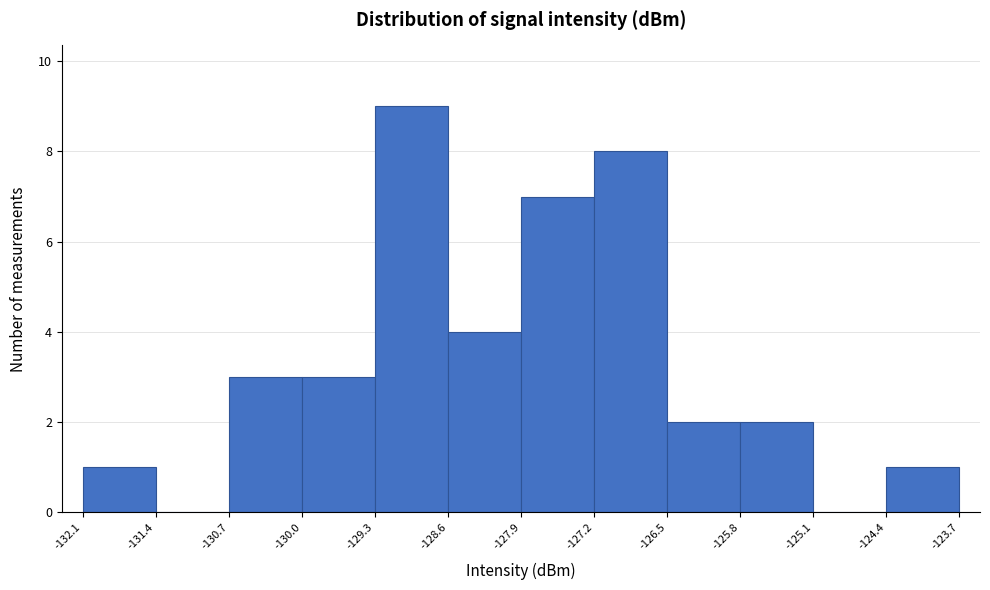

Reading left to right, transcribe this chart: for each bar, give the range it covers on the x-axis and its height. The values are not printed on the chart, so give them approximately, as read against the axis.

-132.1 to -131.4: 1
-131.4 to -130.7: 0
-130.7 to -130.0: 3
-130.0 to -129.3: 3
-129.3 to -128.6: 9
-128.6 to -127.9: 4
-127.9 to -127.2: 7
-127.2 to -126.5: 8
-126.5 to -125.8: 2
-125.8 to -125.1: 2
-125.1 to -124.4: 0
-124.4 to -123.7: 1